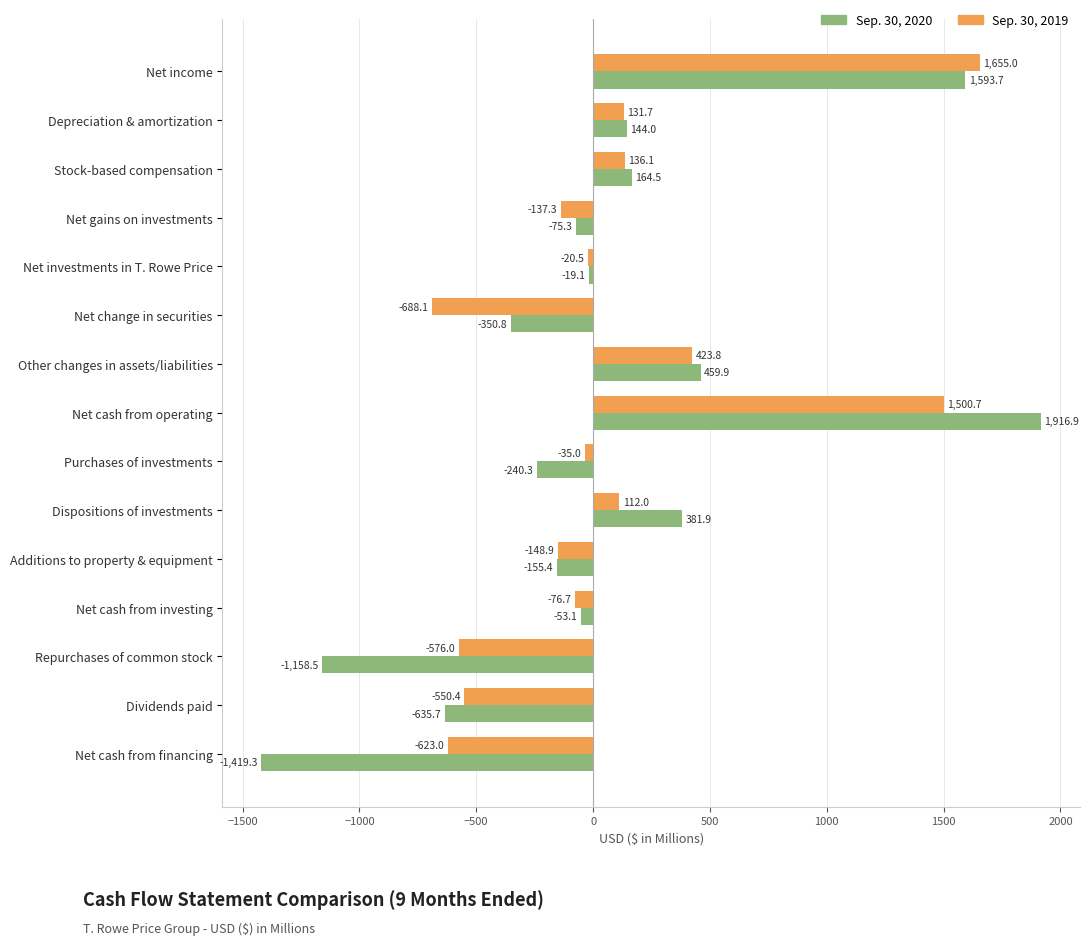

Which series has the largest range (max minus min)?

Sep. 30, 2020